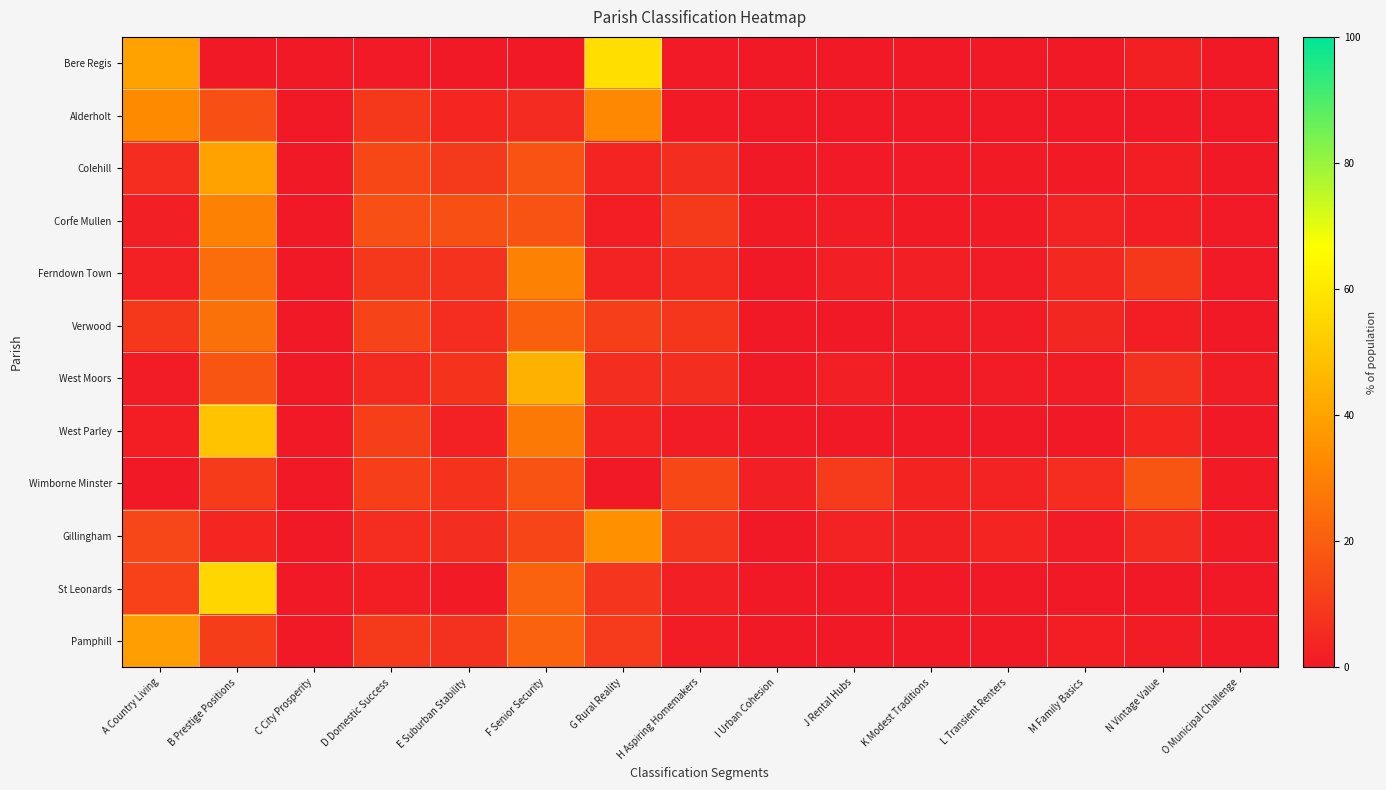

How many series are shown in this chart?

12